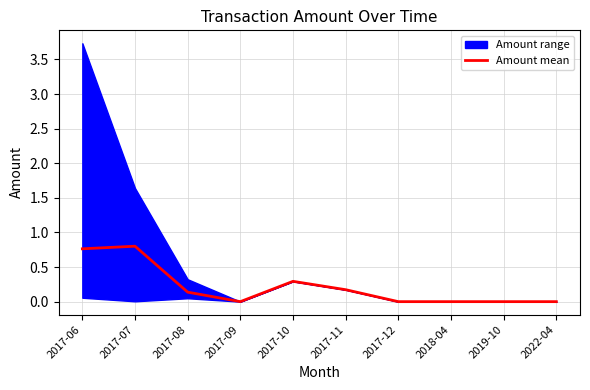

How many lines are shown in the chart?

1